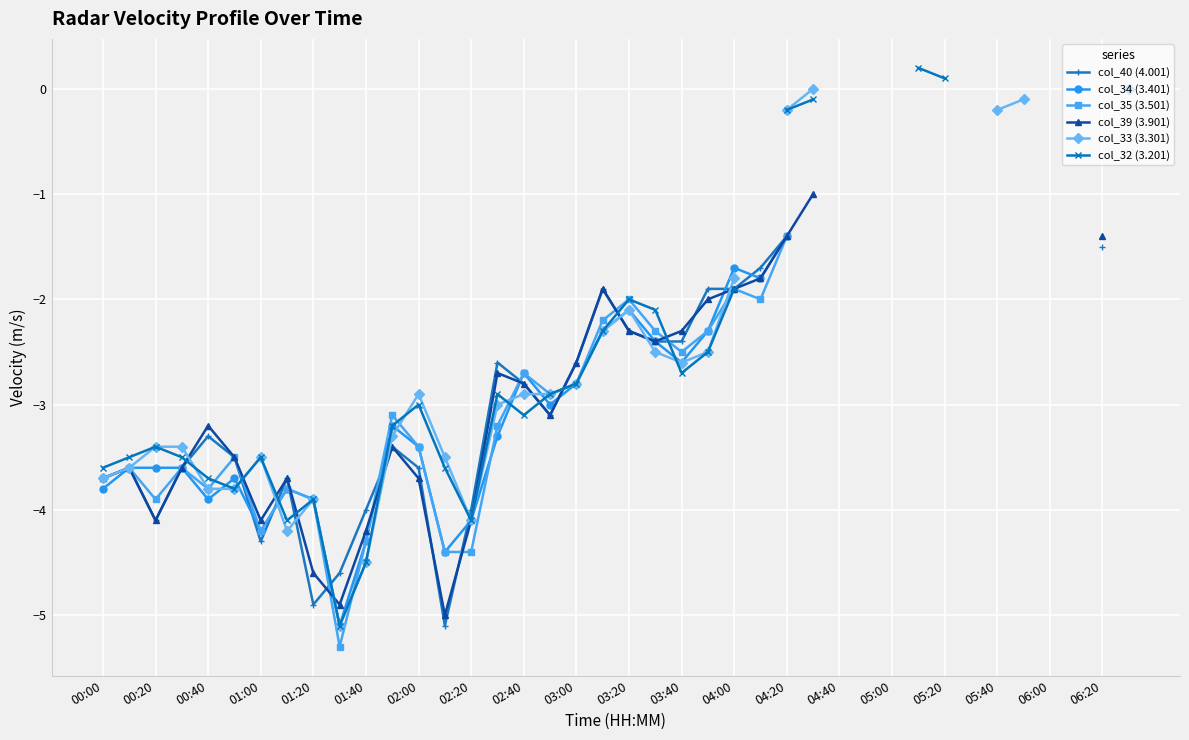

How many interior local peaks does the col_34 (3.401) series have?

6